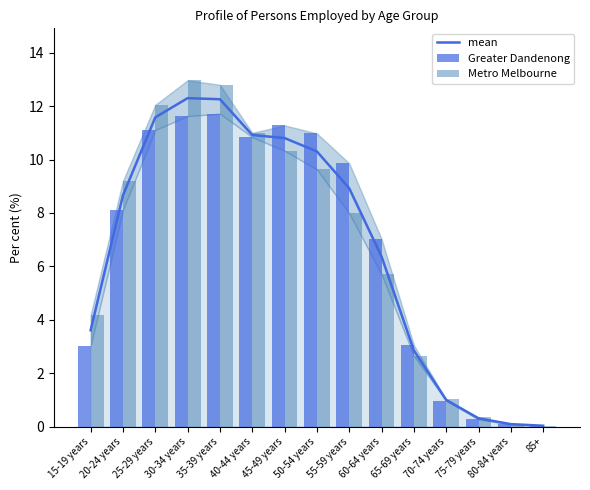

What is the difference between the second highest and second lowest values in the mean series?

12.2